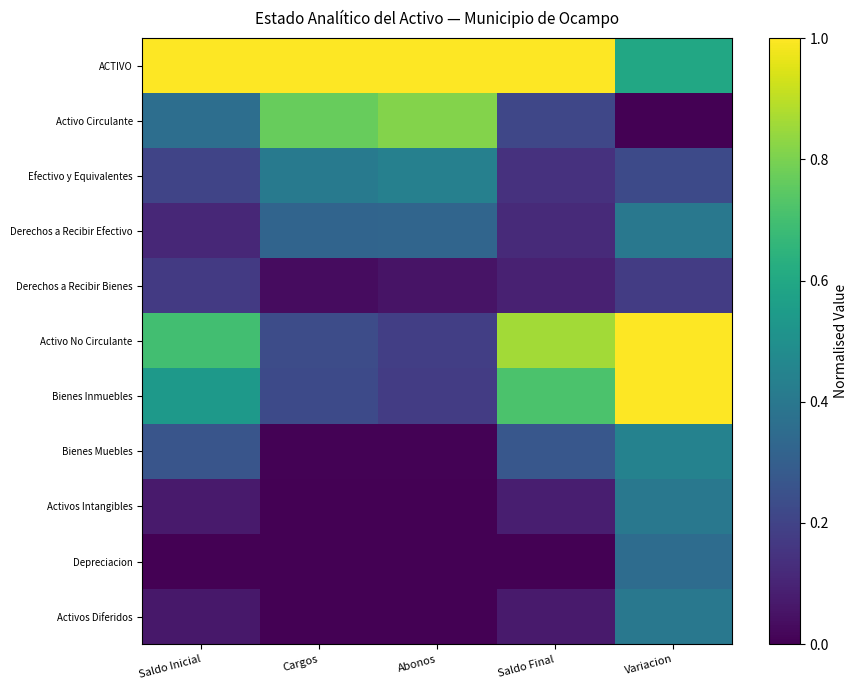

At which category does the chart reach its peak across all series?

Saldo Inicial